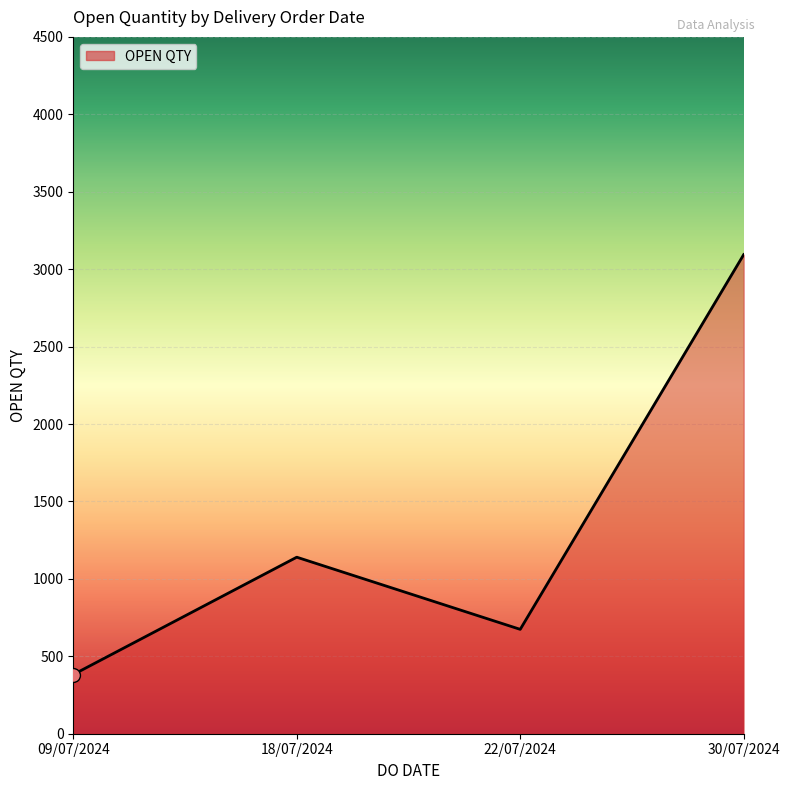

What is the change in value from 09/07/2024 to 30/07/2024?

+2712